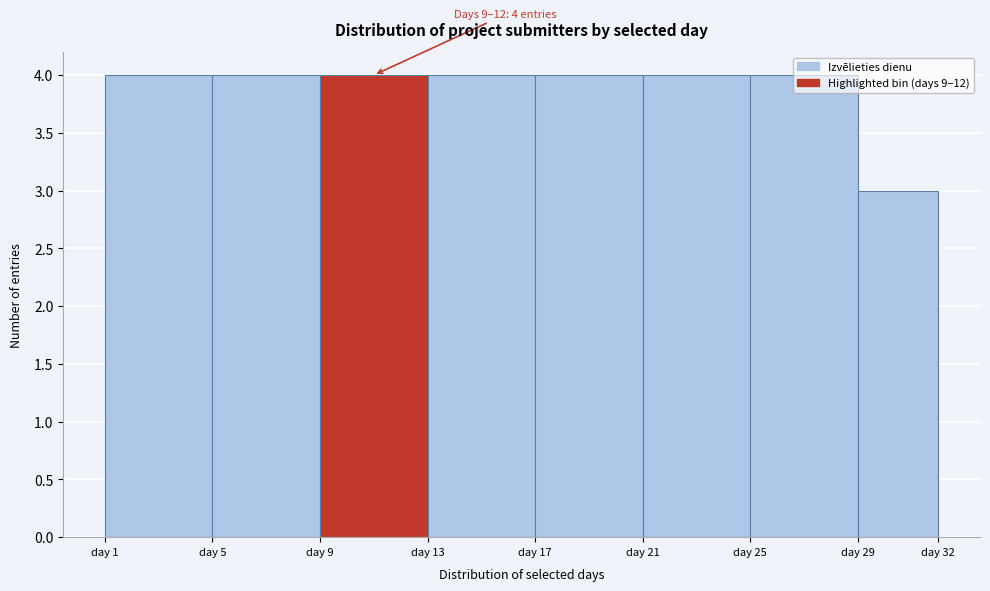

Approximately how many times larger is the value at day 17 compared to day 1?

1.0